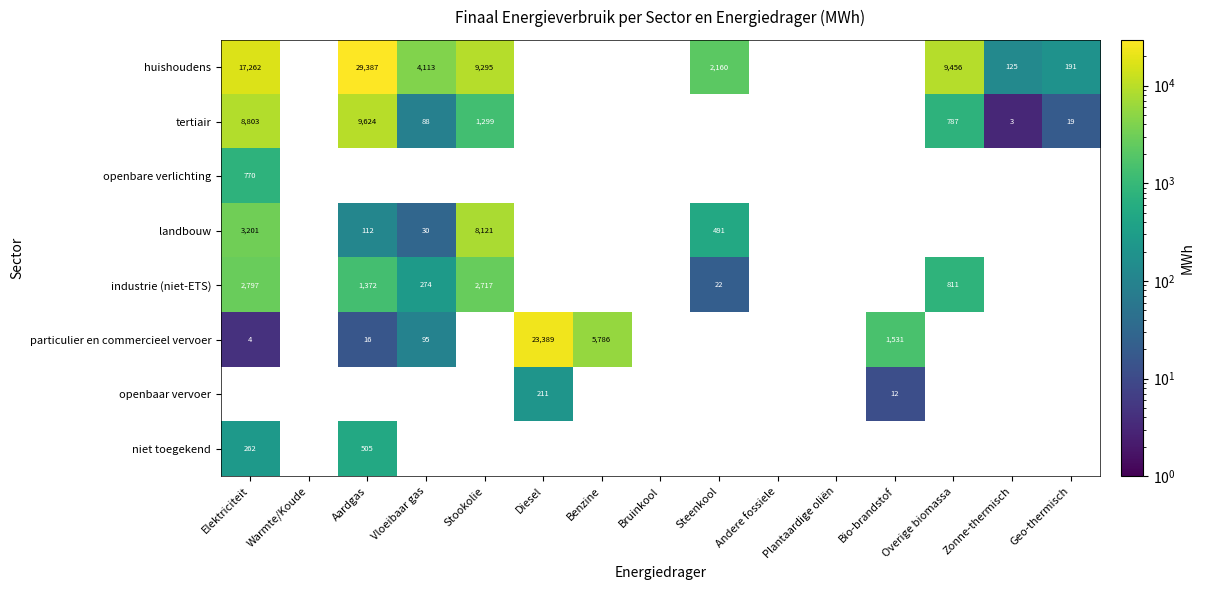

True or false: tertiair has a value of 1299 at Stookolie.

True